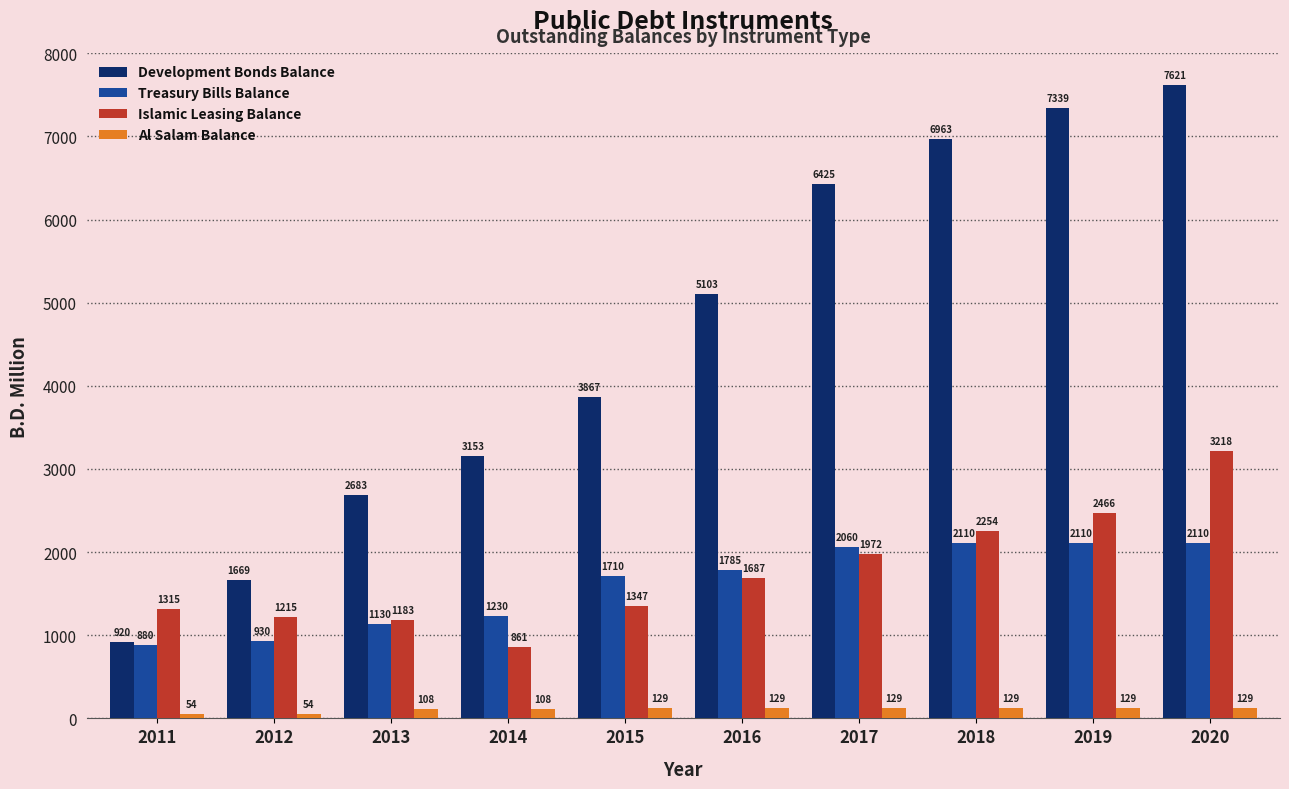

What is the value of the Development Bonds Balance bar at the 5th from the left?

3867.0